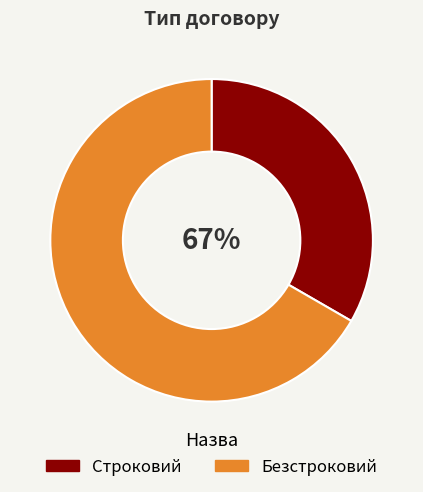

Do Строковий and Безстроковий together represent more than half of the pie?

Yes